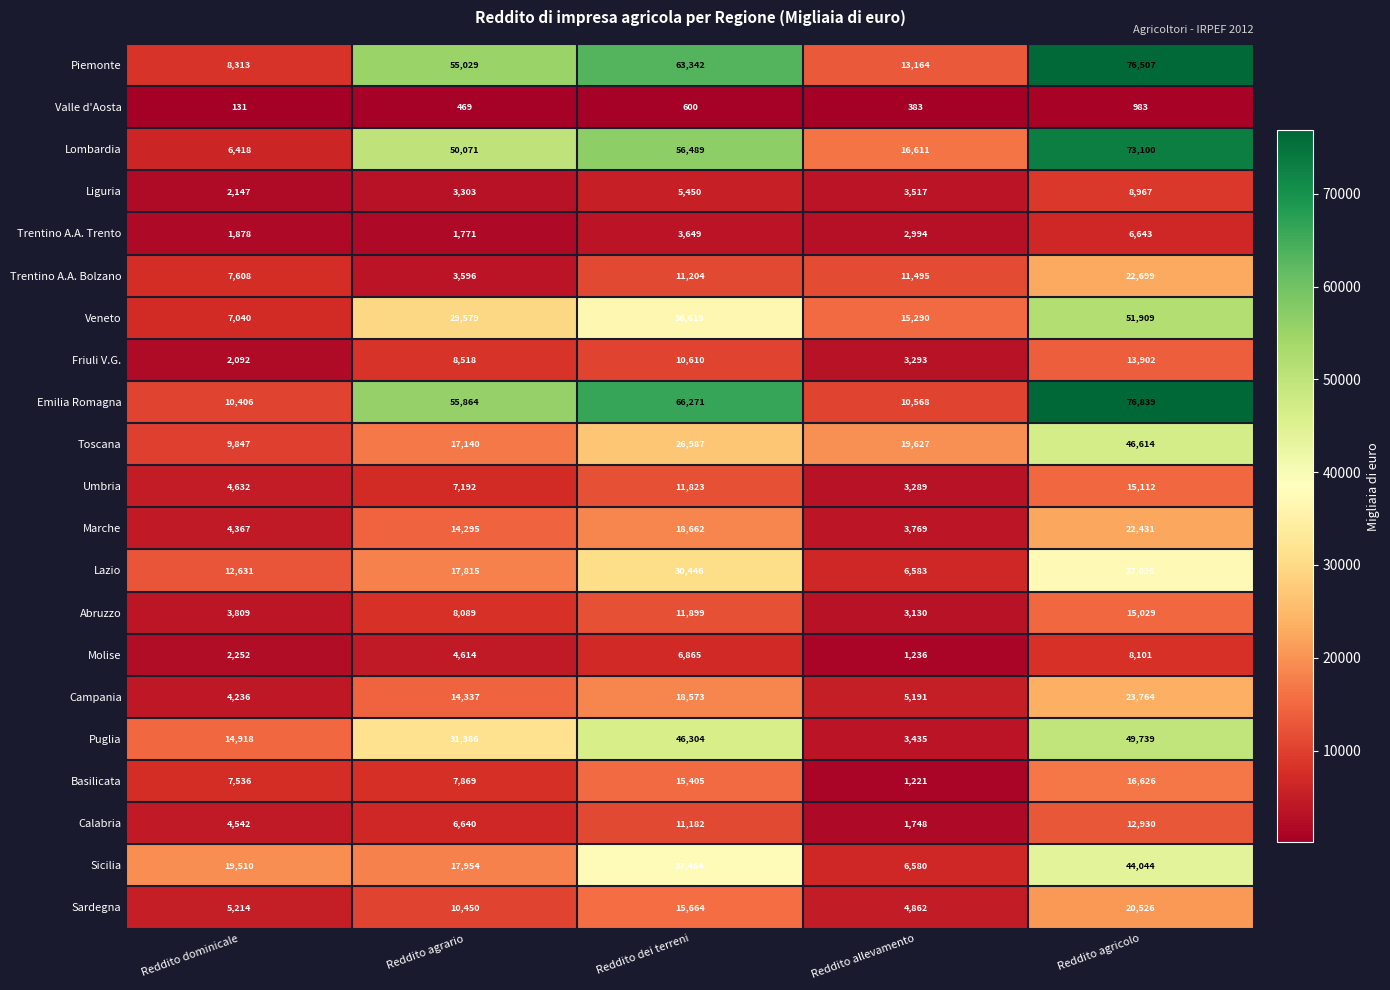

What is the highest value of the Liguria series?

8967